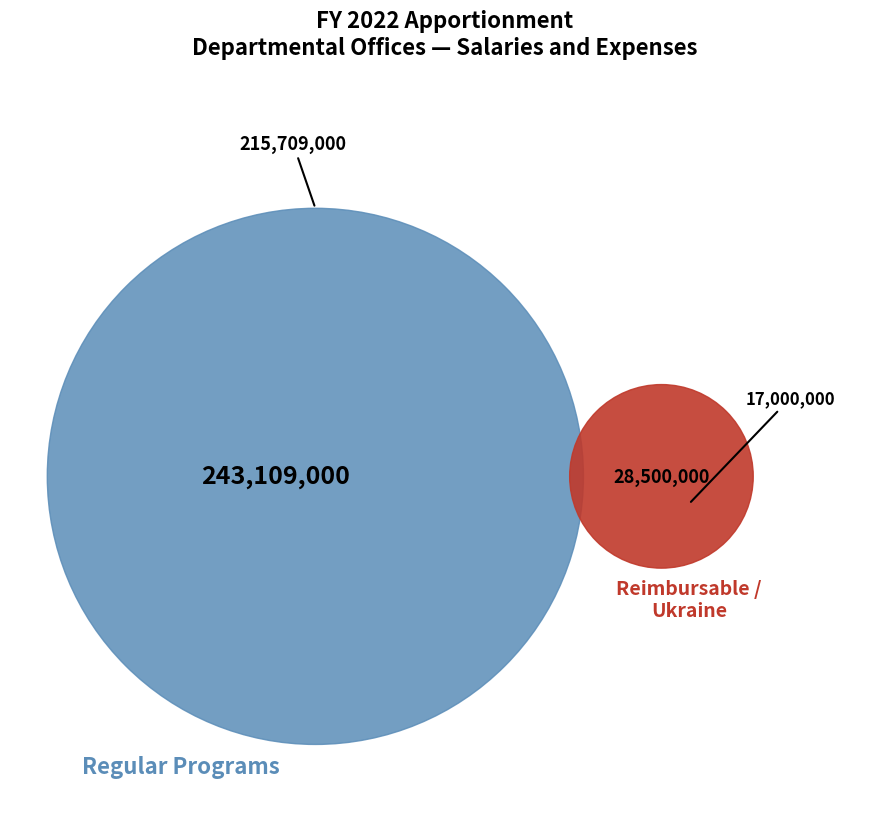

What percentage do Ukraine Response and DO SE Multi-Year Programs together represent?

16.3%